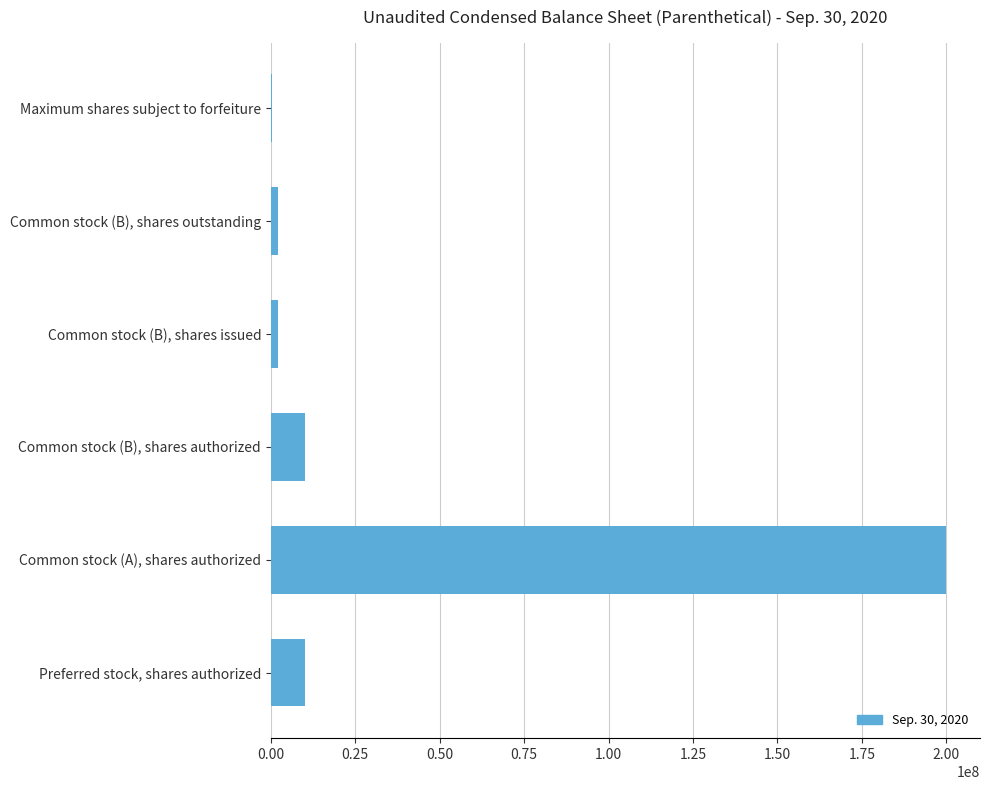

Which category has the highest value across all series?

Common stock (A), shares authorized